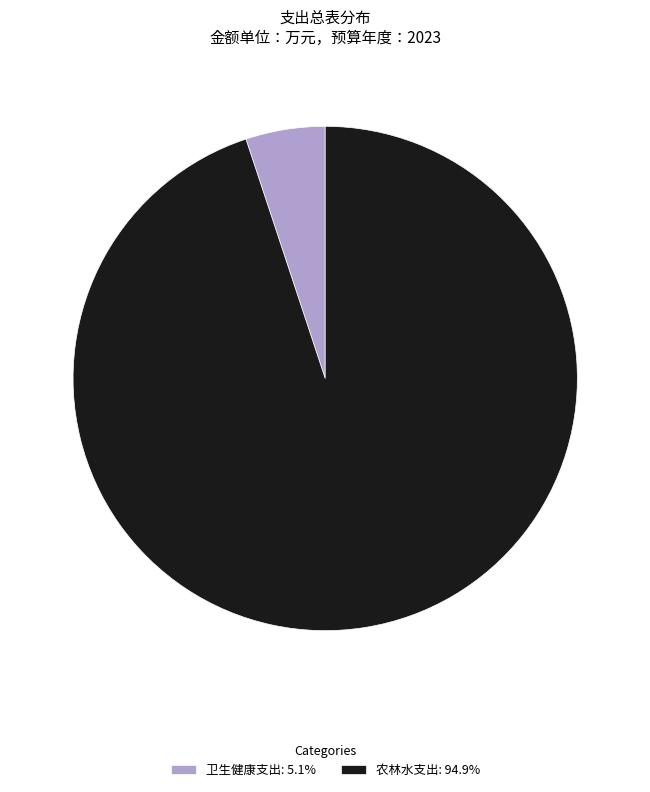

How many segments does this pie chart have?

2